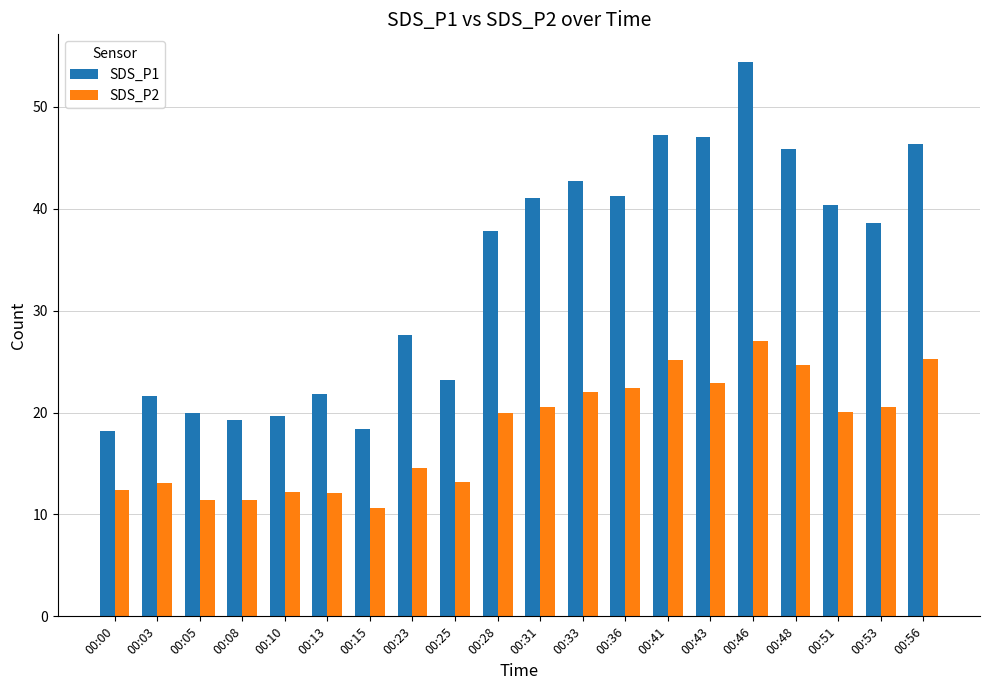

Is it true that SDS_P2 equals 44.5 at 00:46?

False